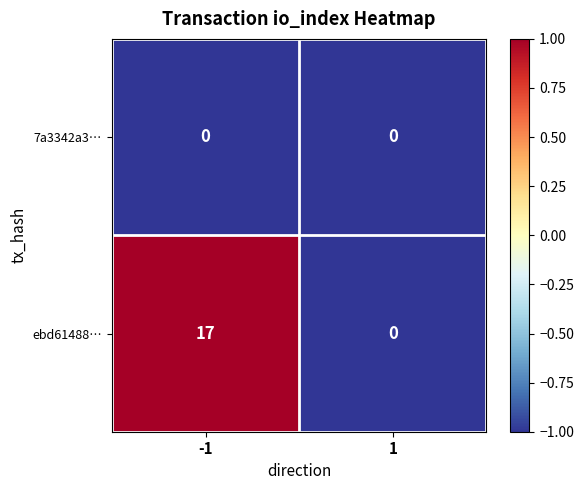

What is the difference between the highest and lowest values at -1?

17